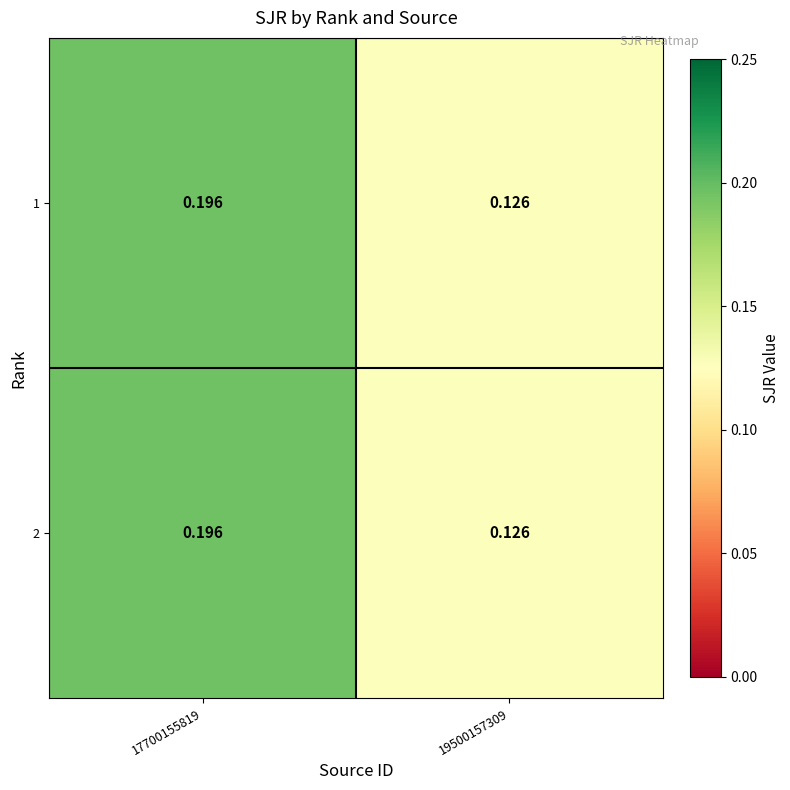

What is the maximum value shown in the chart?

0.2